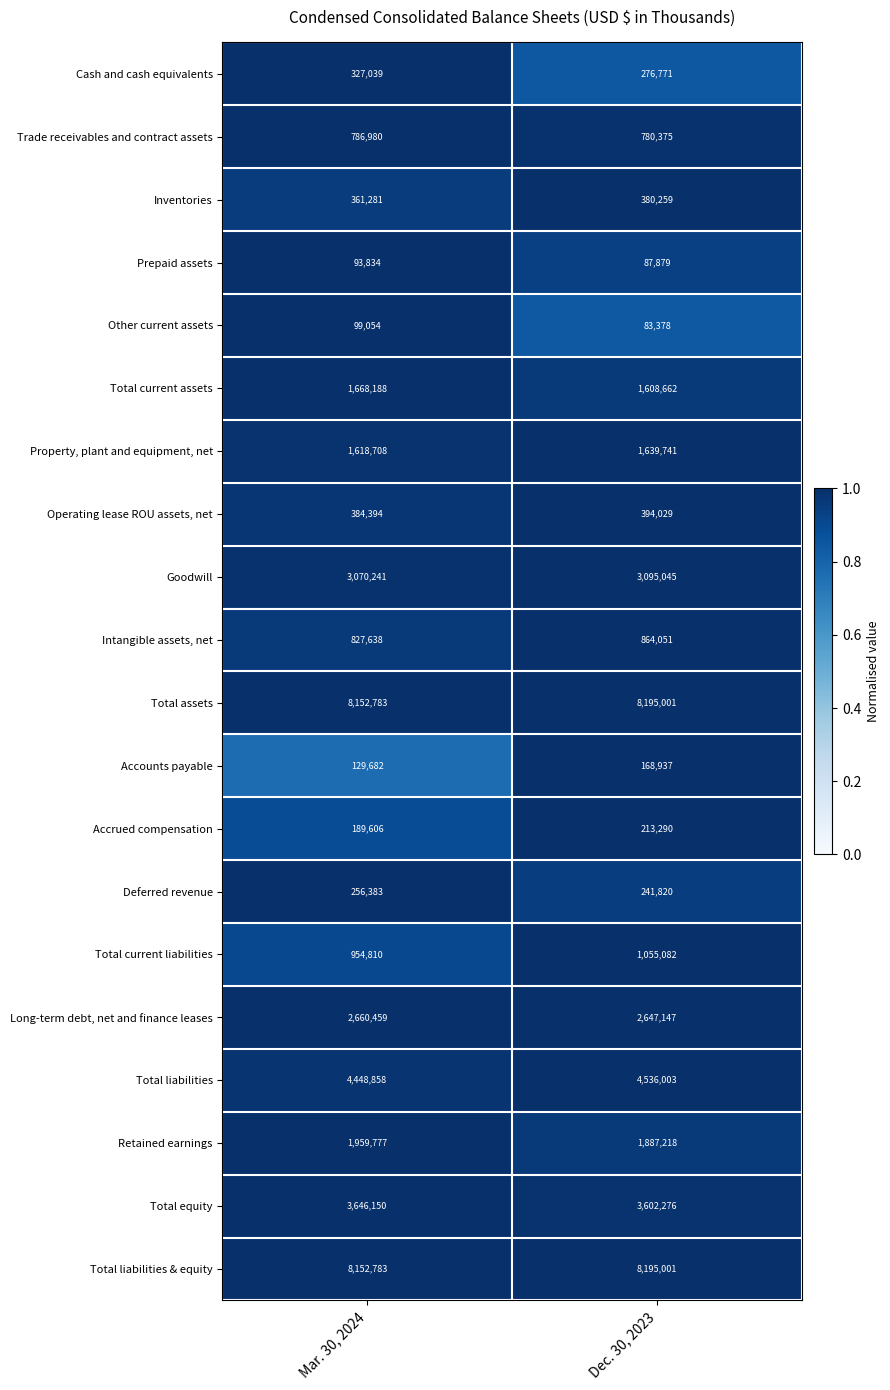

Is the value of Total equity at Dec. 30, 2023 greater than the value of Intangible assets, net at Dec. 30, 2023?

Yes